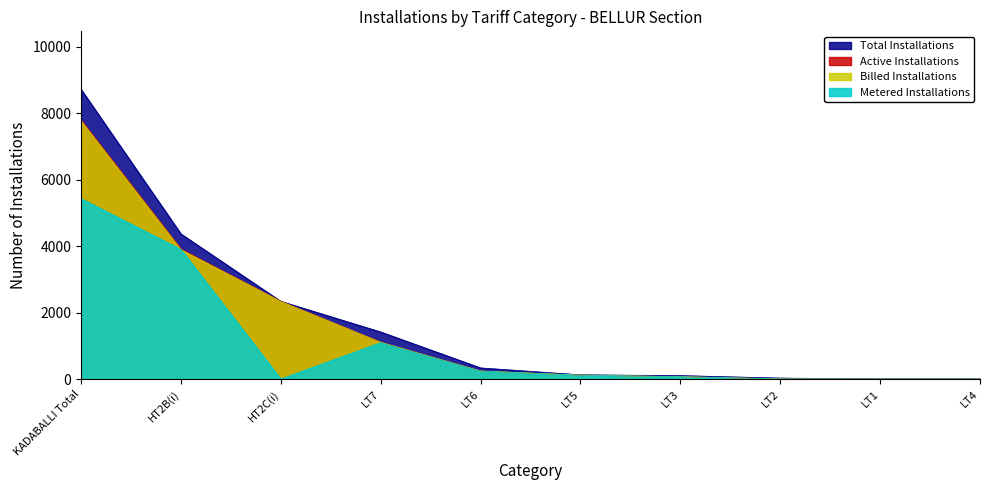

What is the maximum value for Active Installations?

7791